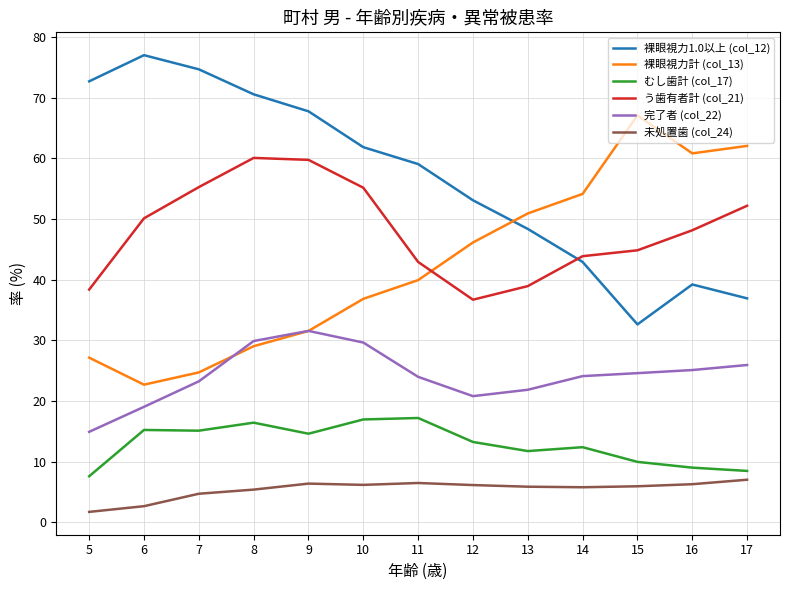

Where does the 完了者 (col_22) series first go above 24?

8